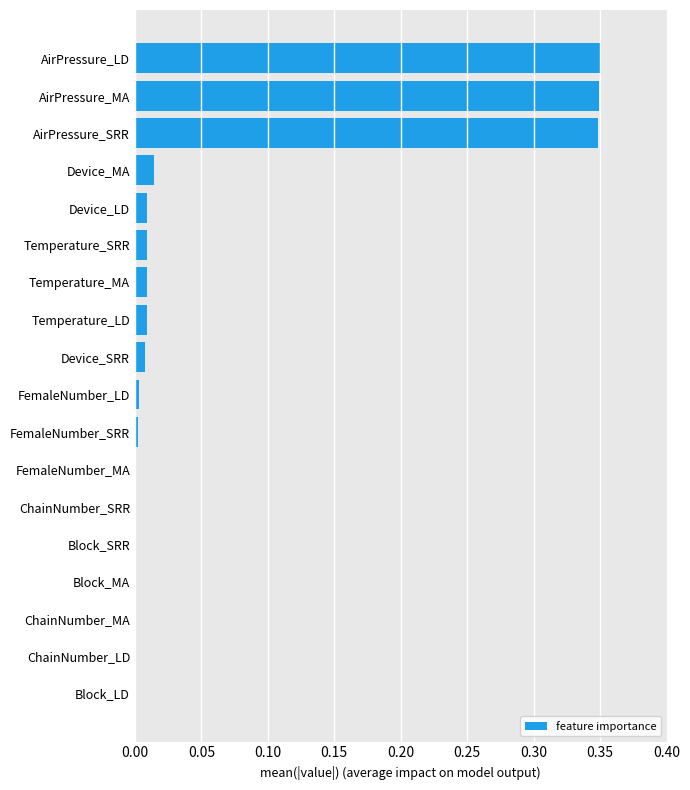

Is it true that the value at Temperature_LD is 0.0?

True